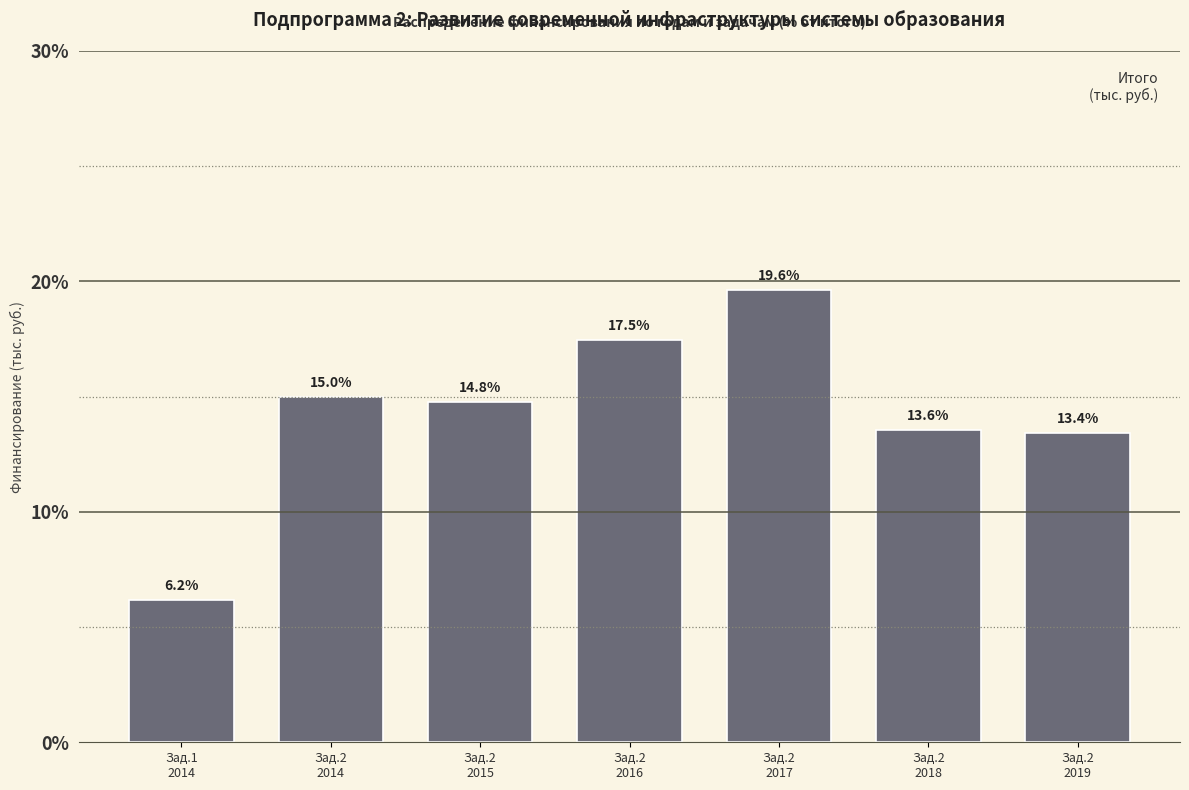

Reading left to right, what are all the values shown in this chart?

6.2	15.0	14.8	17.5	19.6	13.6	13.4